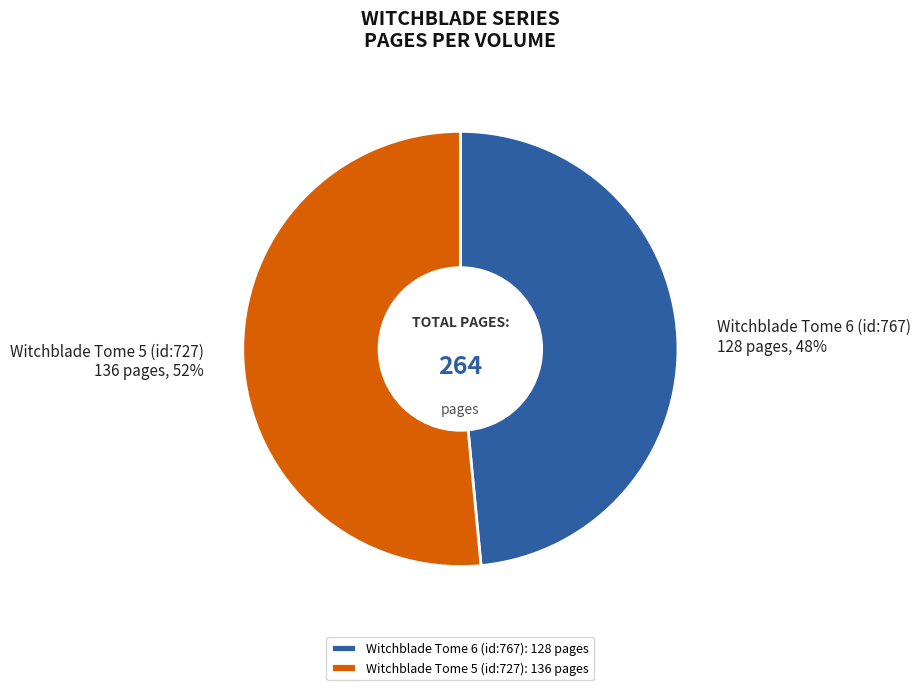

How many segments does this pie chart have?

2